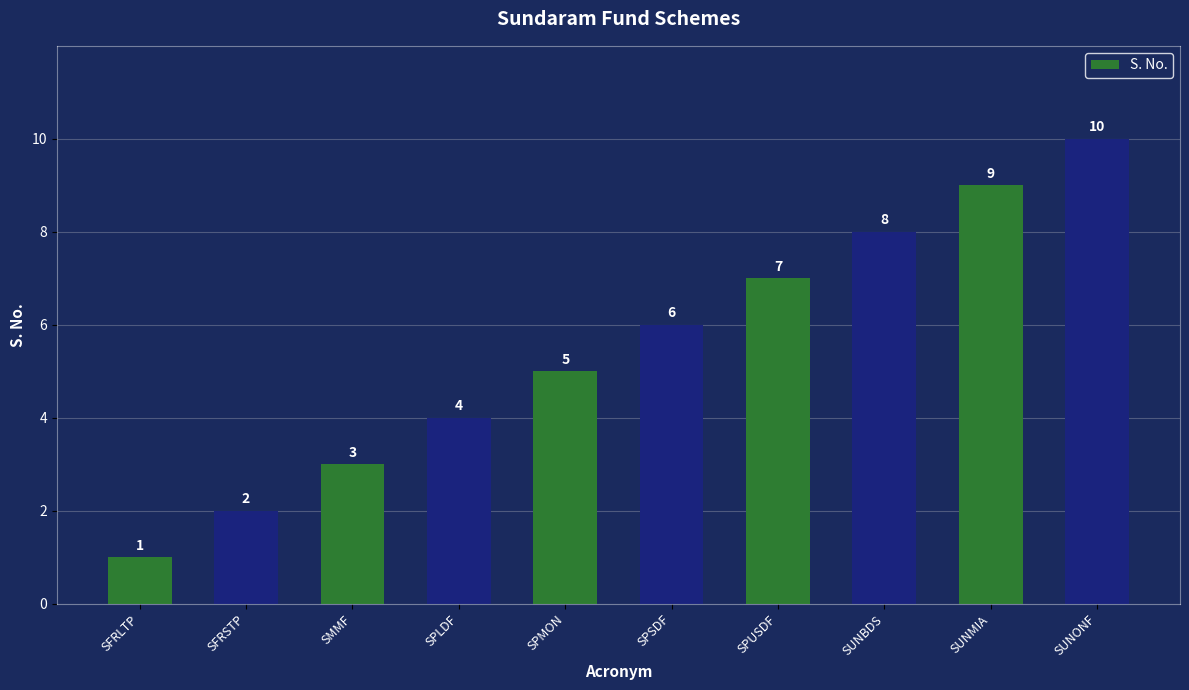

Is it true that the value at SPSDF is 2?

False